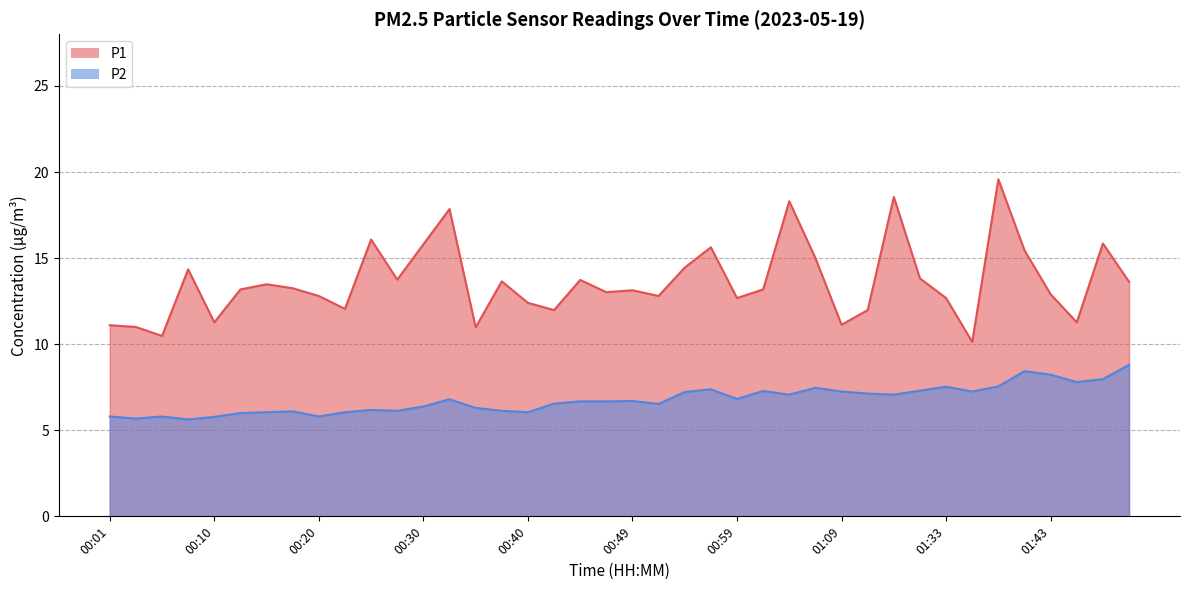

True or false: P1 and P2 intersect in this chart.

False